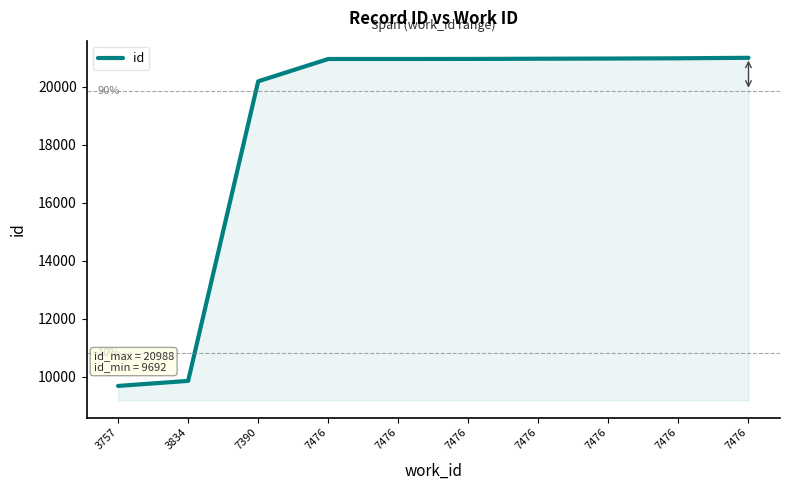

How many lines are shown in the chart?

1